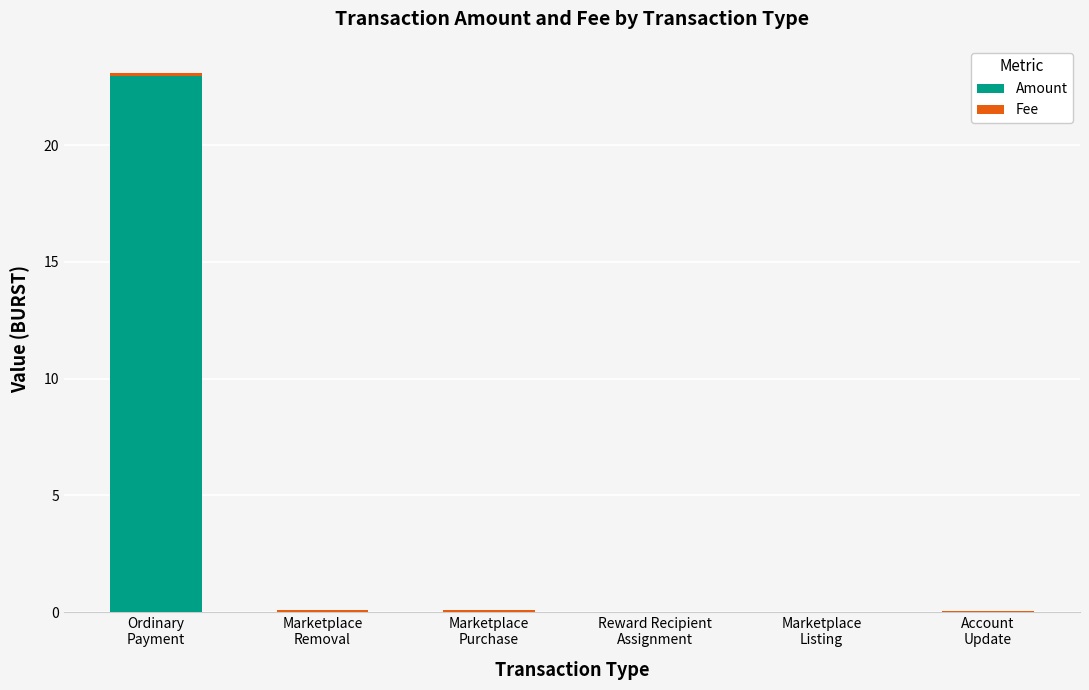

What is the sum of all Amount values?

23.0